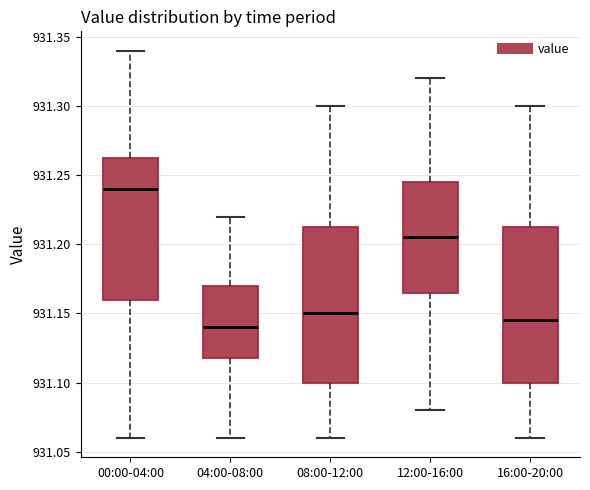

Which box's median line is the highest?

00:00-04:00